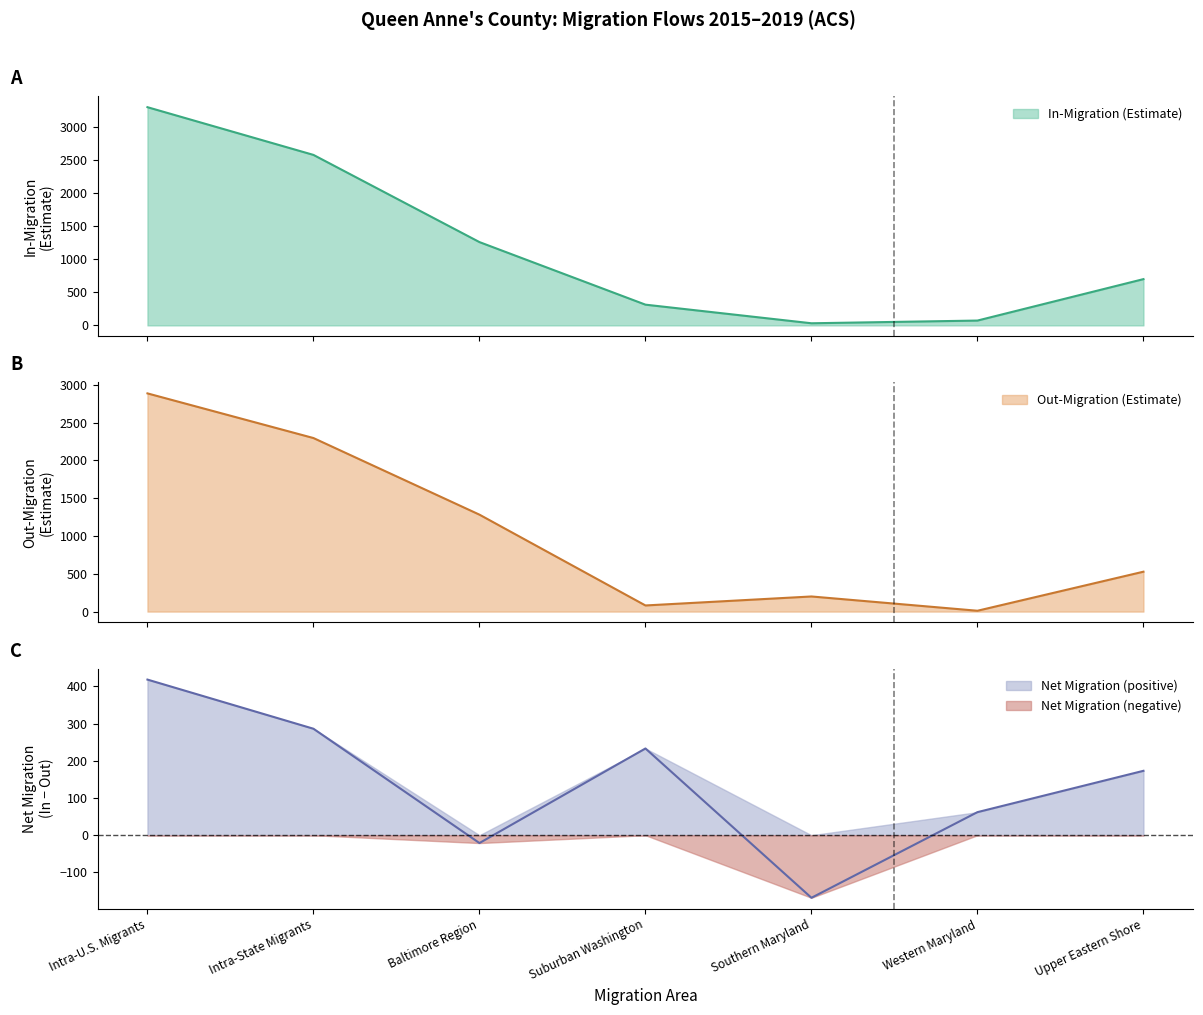

What is the total value across all series at Intra-State Migrants?

5166